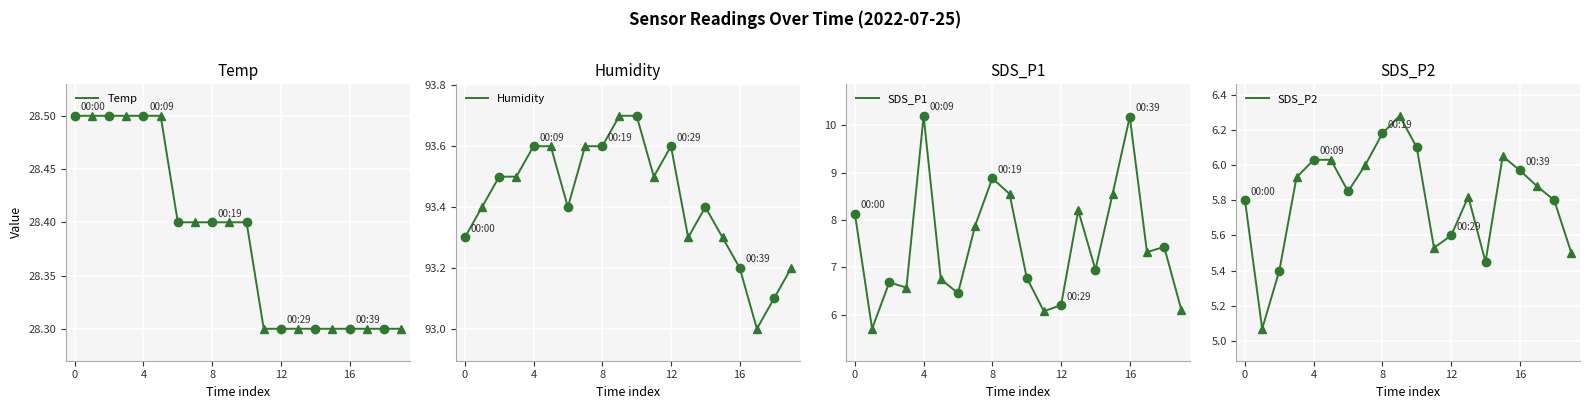

At which label is SDS_P1 closest to 7?

14